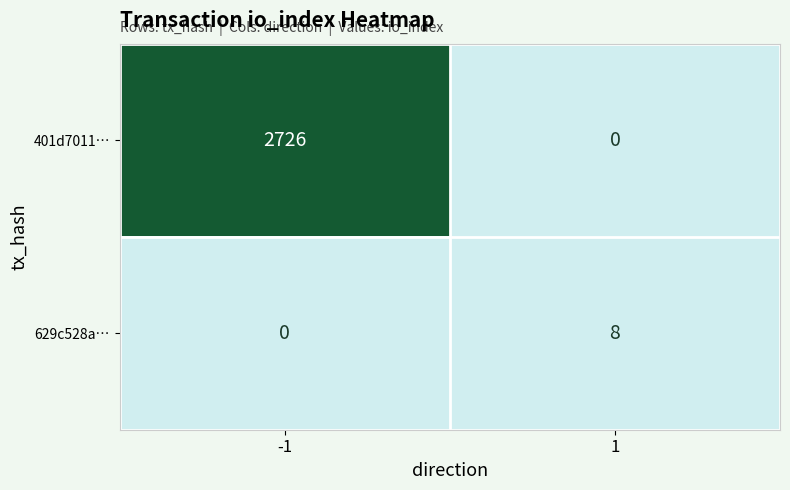

Which series has the widest spread of values?

401d7011…